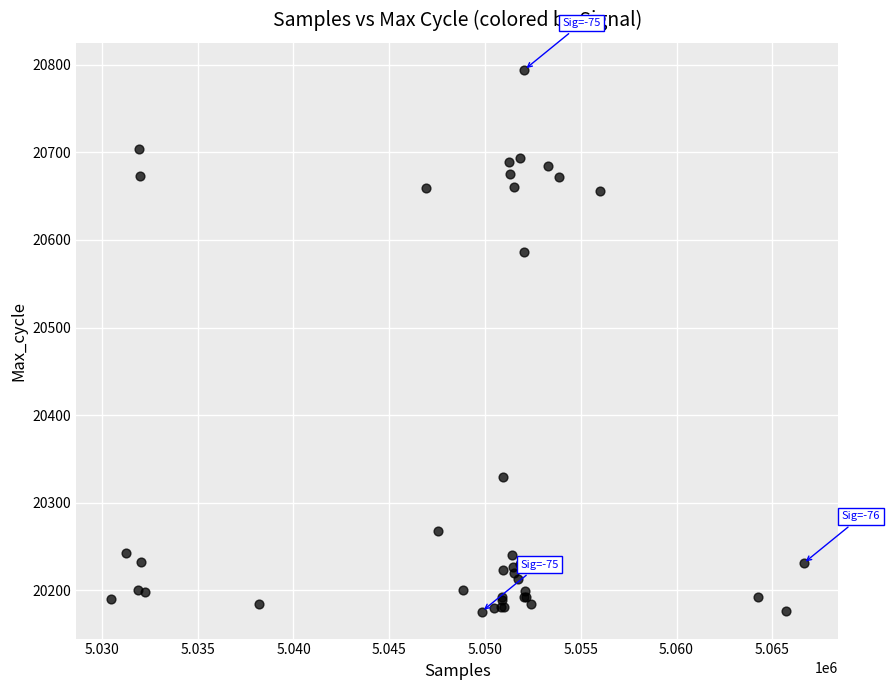

What Y value in the scatter plot is closest to 20485?

20586